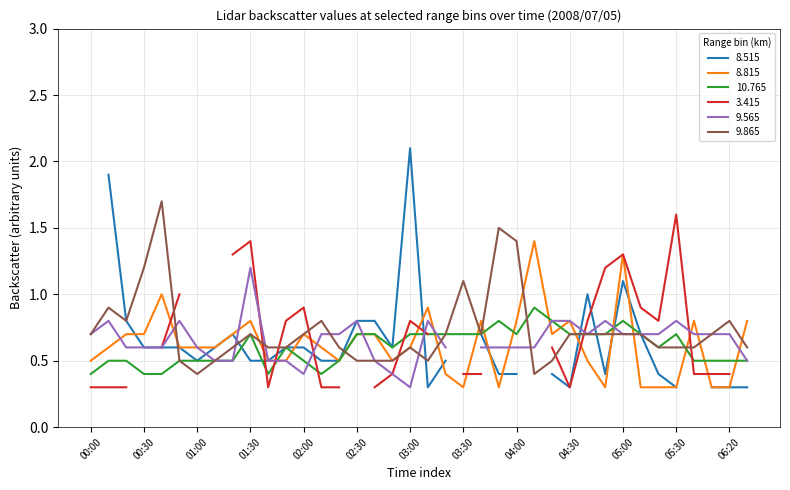

What is the highest value of the 9.865 series?

1.7